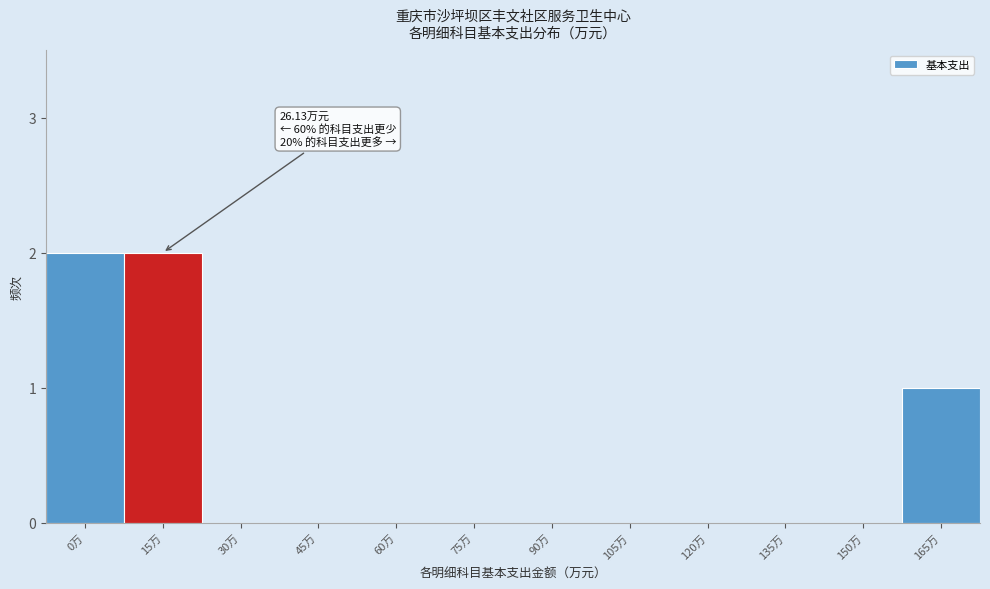

Reading left to right, extract all data points from this chart.

0万=2	15万=2	30万=0	45万=0	60万=0	75万=0	90万=0	105万=0	120万=0	135万=0	150万=0	165万=1